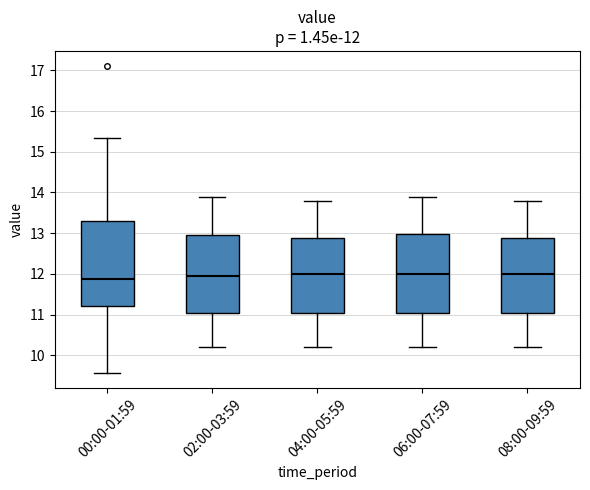

Comparing the boxes themselves (not the whiskers), which one is the tallest?

00:00-01:59